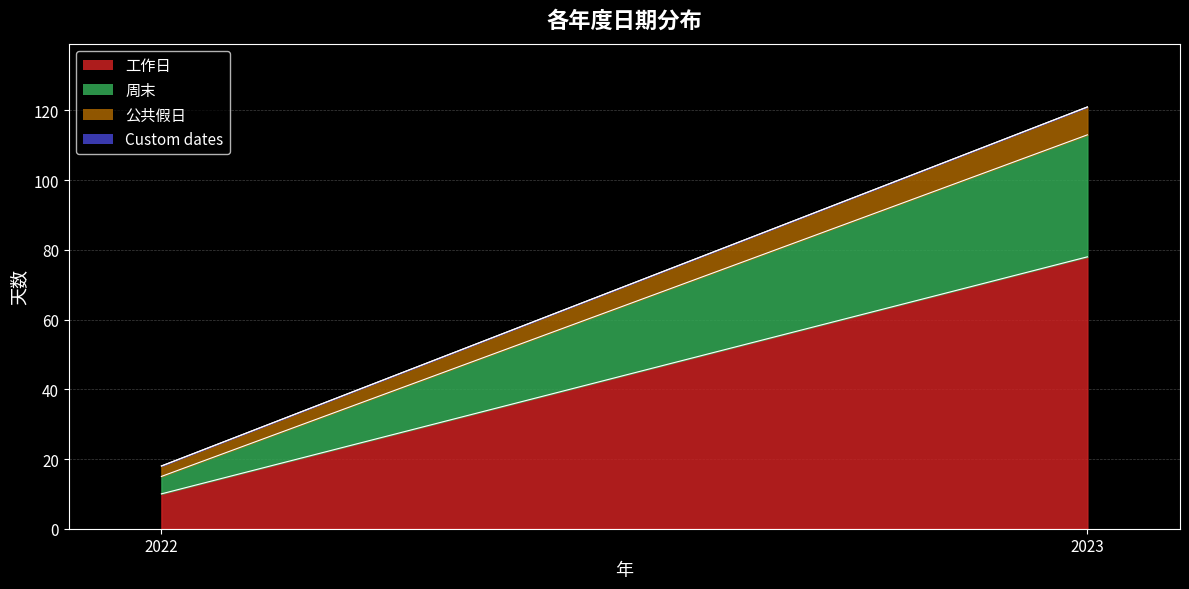

What is the sum of the 周末 values at 2023 and 2022?

40